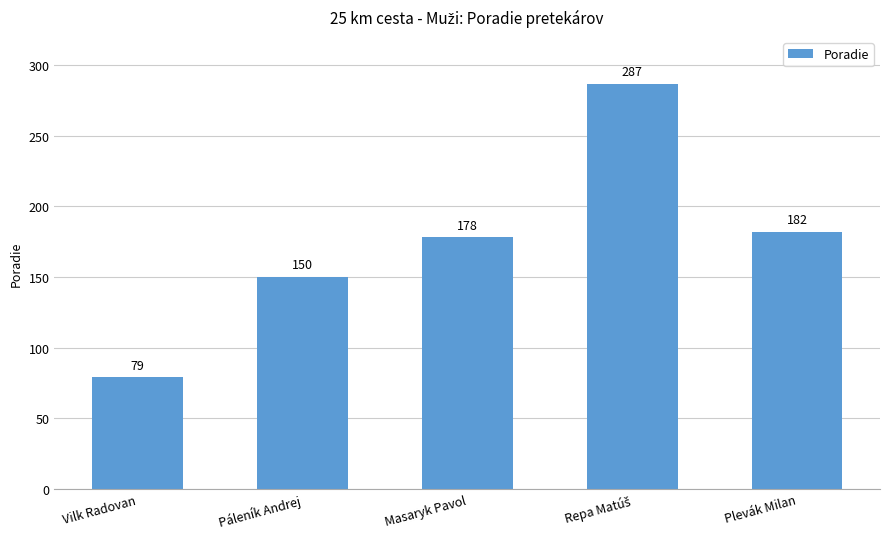

Where is the data nearest to the value 183?

Plevák Milan